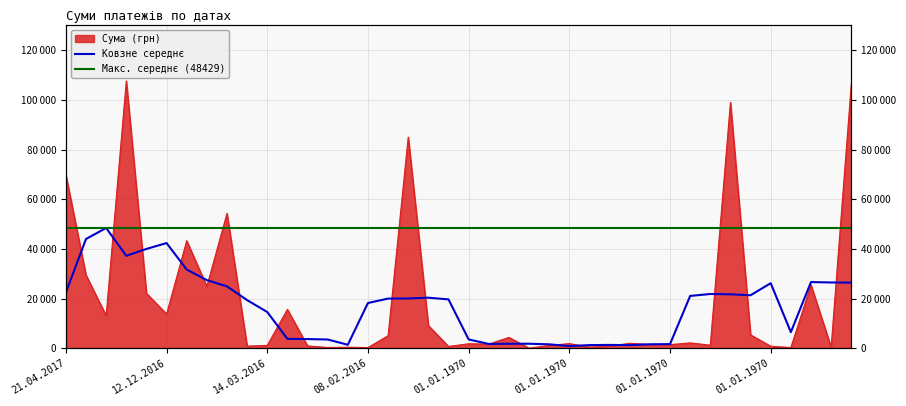

How many interior local valleys (lower than both neighbors) does the data have?

14